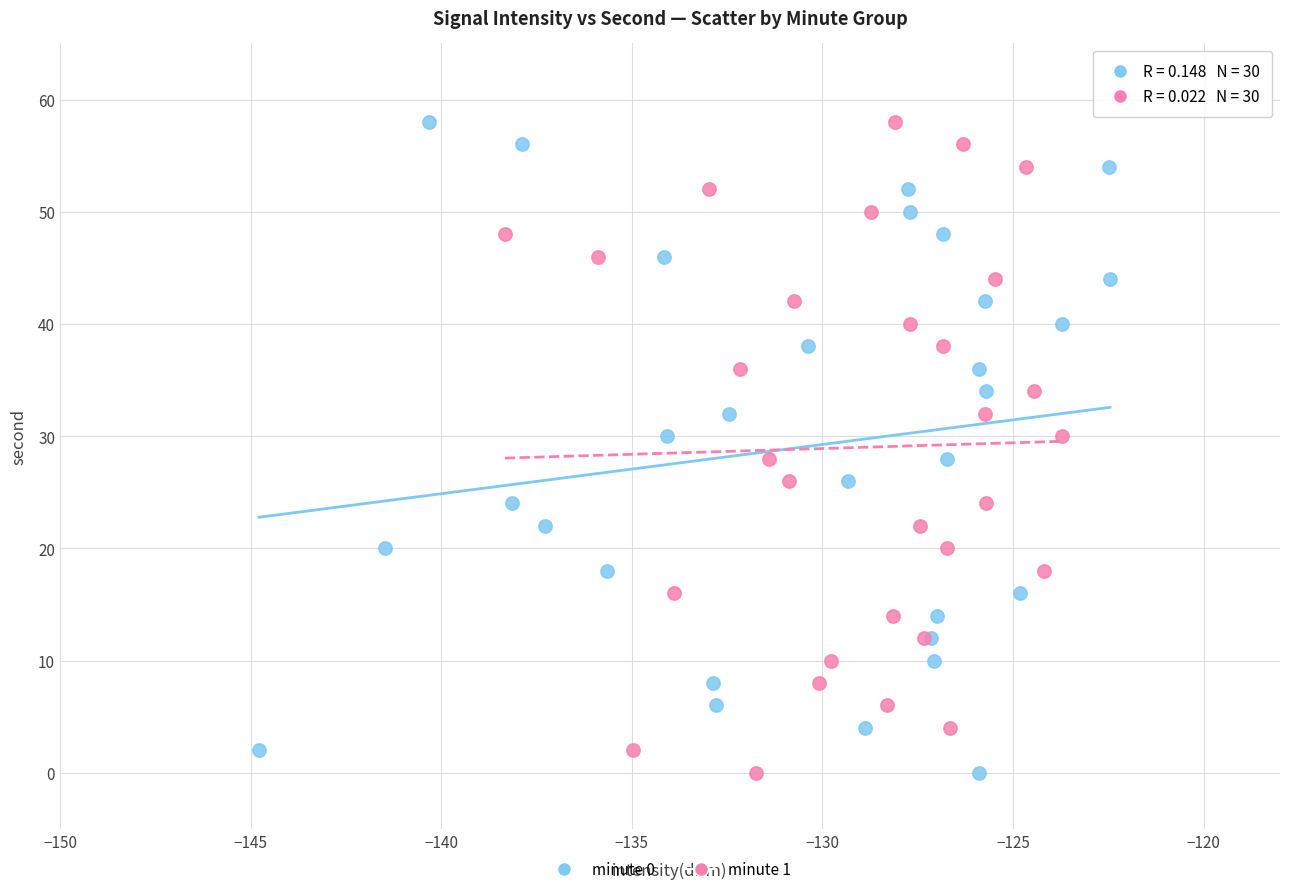

What are all the series names shown in the legend?

minute 0, minute 1